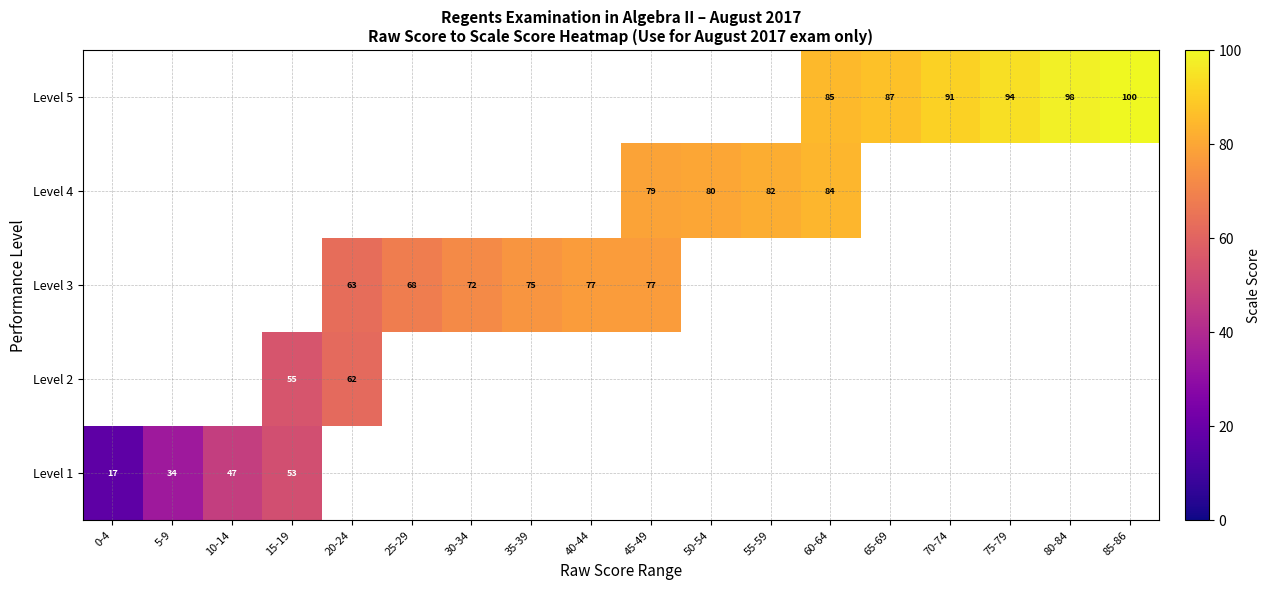

True or false: Level 3 has a value of 108 at 40-44.

False